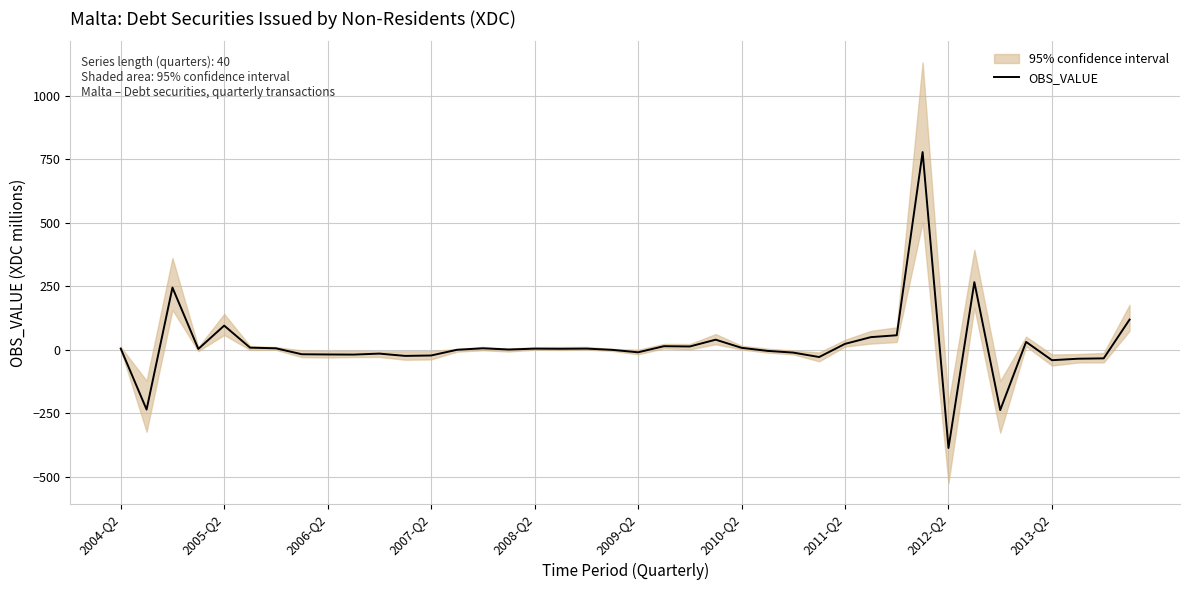

Reading left to right, list all the values displayed in this chart.

4.7	-235.5	244.8	3.1	95.1	8.2	5.7	-17.8	-18.6	-19.1	-15.3	-24.3	-22.6	-0.1	5.7	0.9	4.3	3.8	4.5	-0.4	-10.1	14.0	12.9	39.7	7.6	-4.4	-11.3	-28.7	23.1	49.7	57.1	778.6	-387.0	266.3	-237.6	30.9	-41.2	-35.4	-33.9	118.8